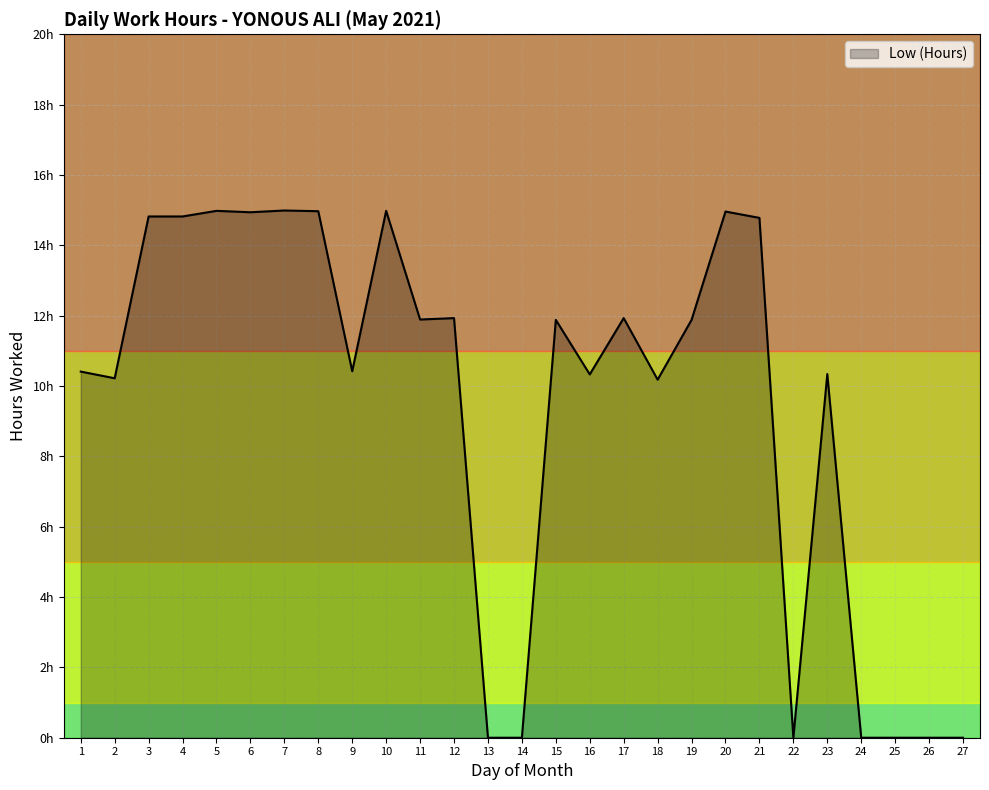

What is the value of the 18th point from the left?

10.2